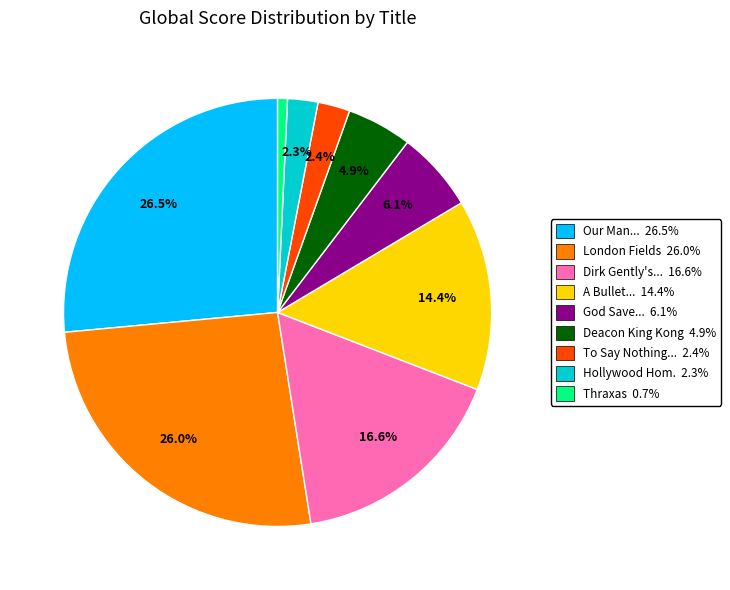

Is there any slice that represents more than half of the pie?

No